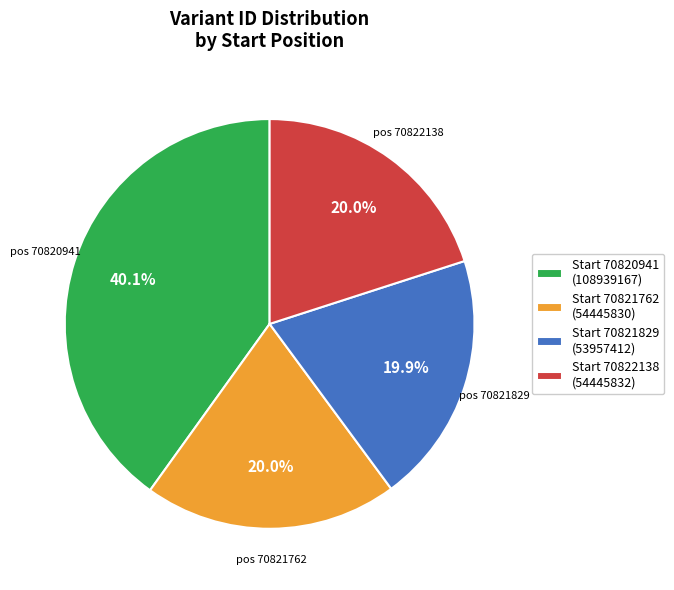

Count the number of slices in the pie.

4